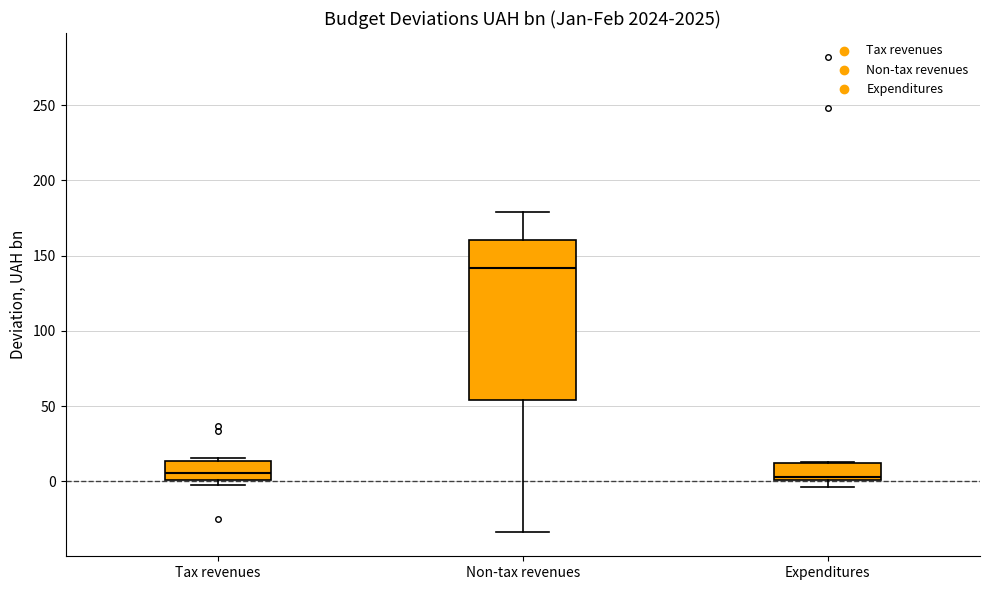

Reading left to right, read every box against the y-axis: the position of its median line, the range the box covers, and the ends of its whiskers. The values are not printed on the chart, so give them approximately, as read against the axis.

Tax revenues: median 5, box 0 to 15, whiskers -5 to 15 (just above the box's upper edge)
Non-tax revenues: median 140, box 55 to 160, whiskers -35 to 180
Expenditures: median 5, box 0 to 10, whiskers -5 to 15